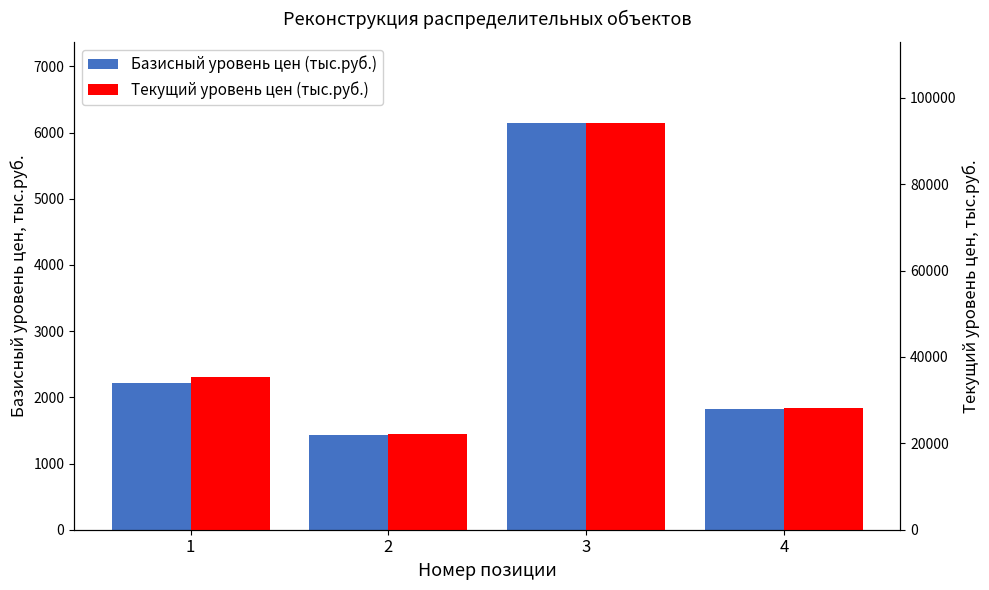

At how many categories does at least one series exceed 50822?

1